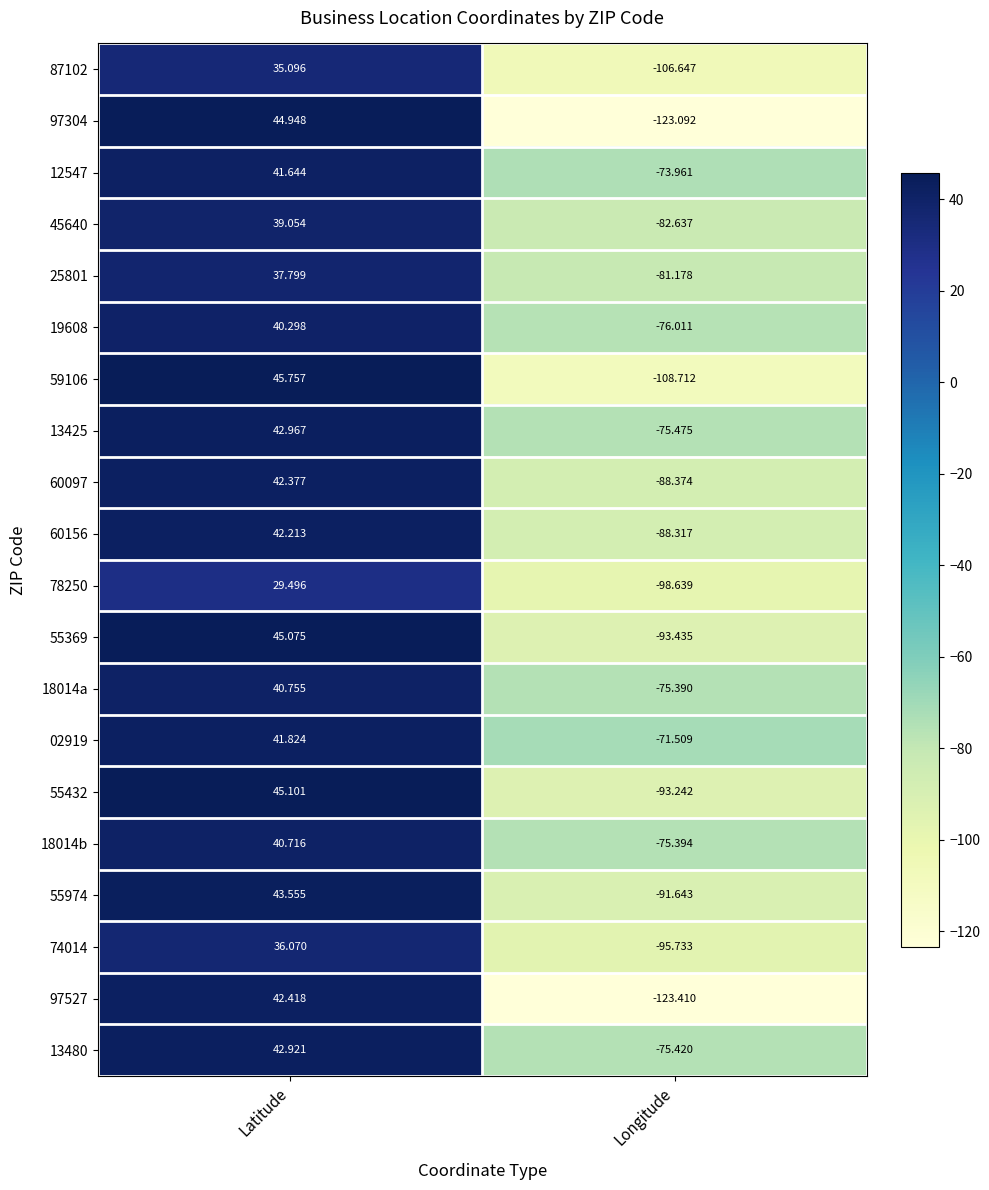

How many values in 25801 are below zero?

1